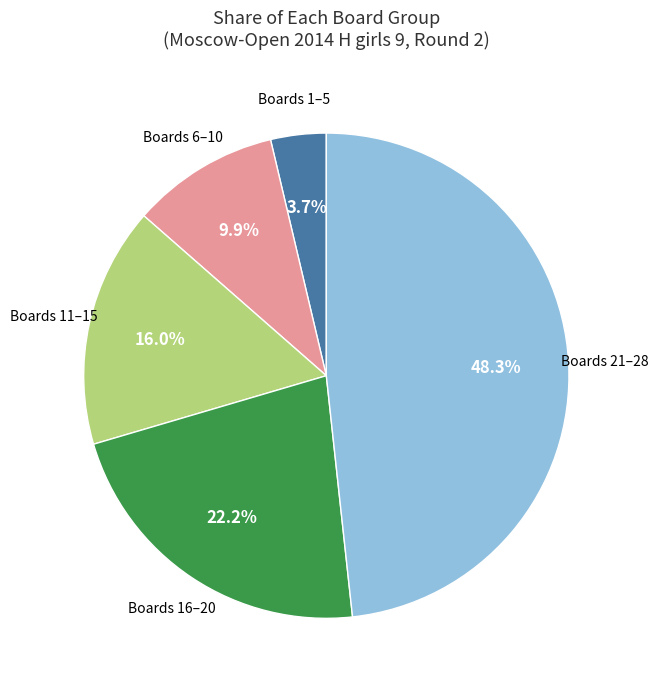

What is the total percentage of Boards 16–20 and Boards 11–15?

38.2%